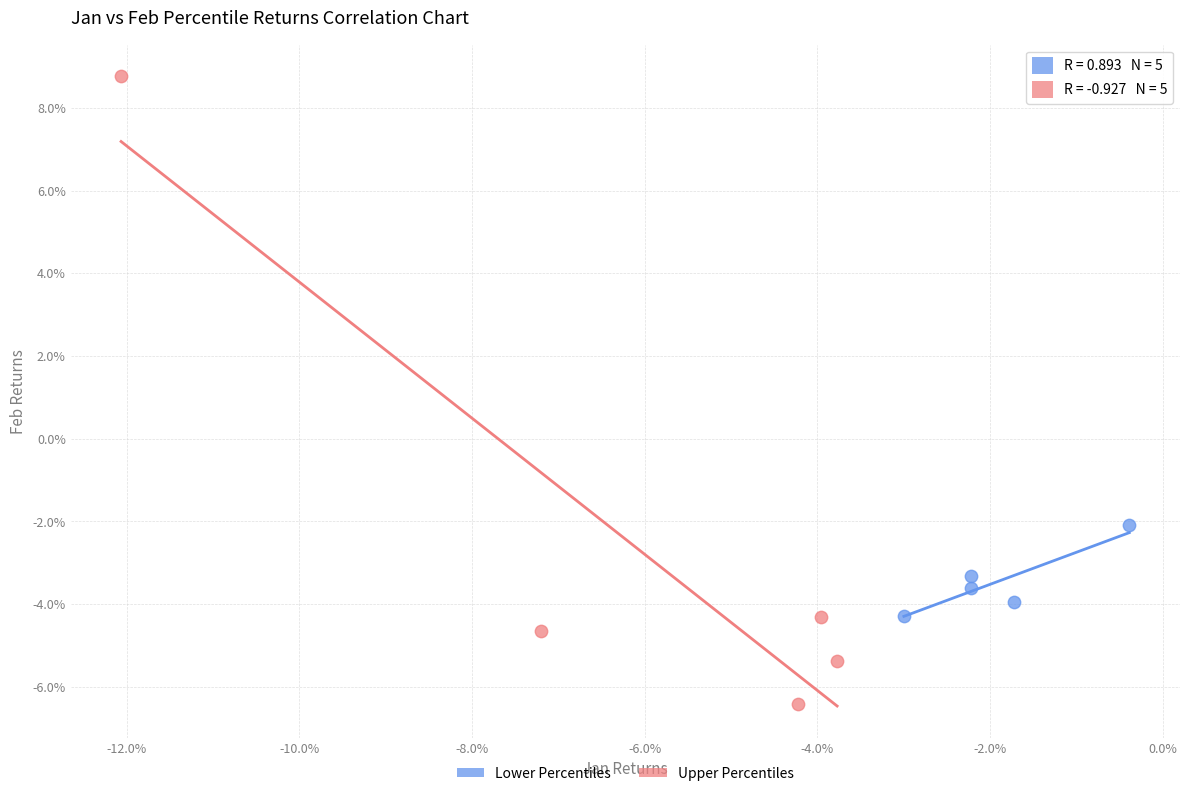

What are all the series names shown in the legend?

Lower Percentiles, Upper Percentiles